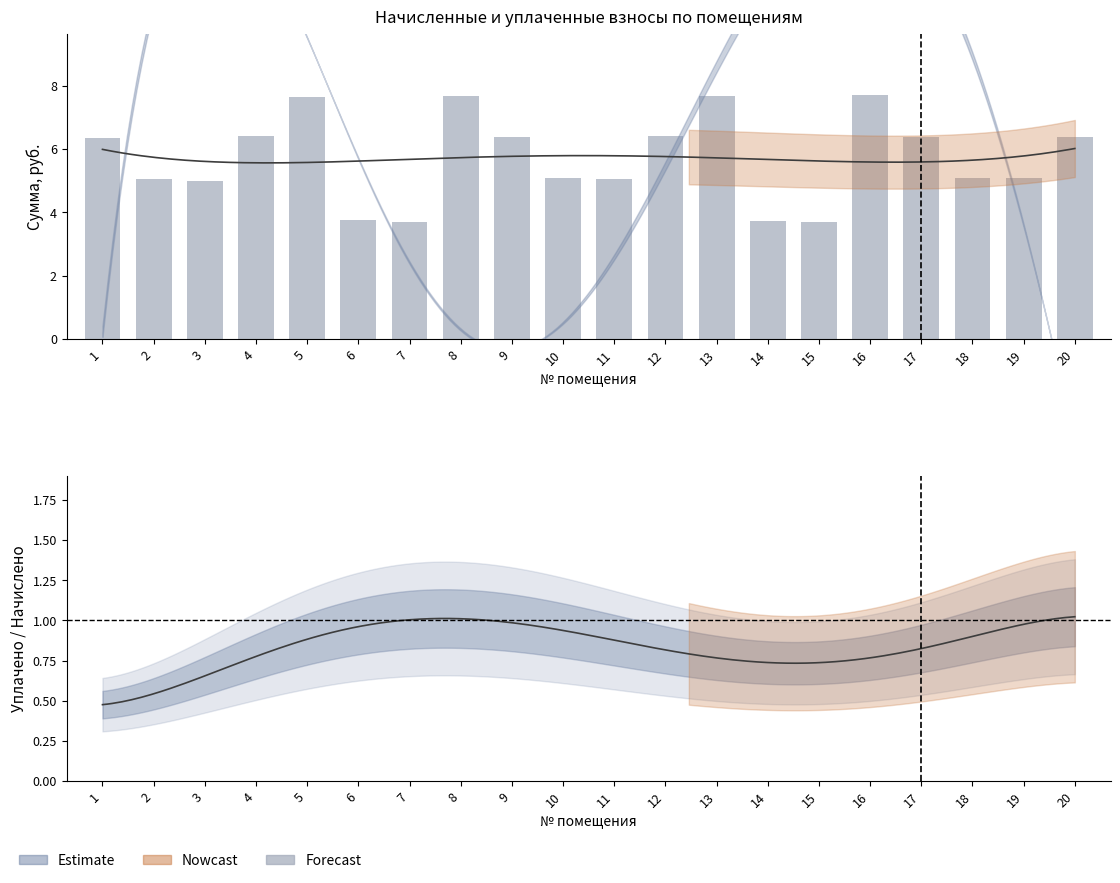

What is the difference between the maximum and minimum values?

4.0